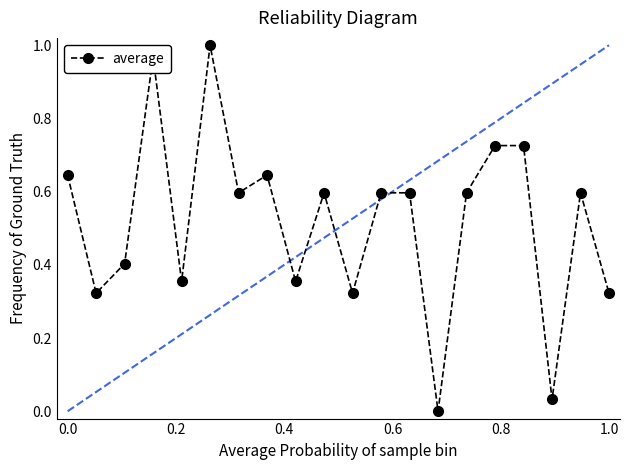

What is the average value?

0.5